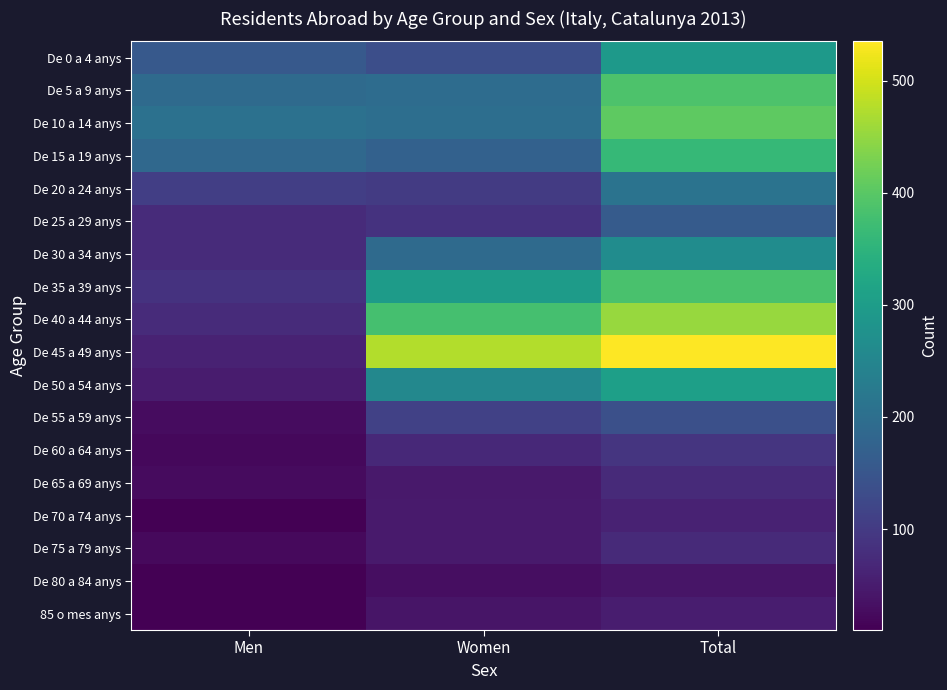

What is the total value across all series at Men?

1403